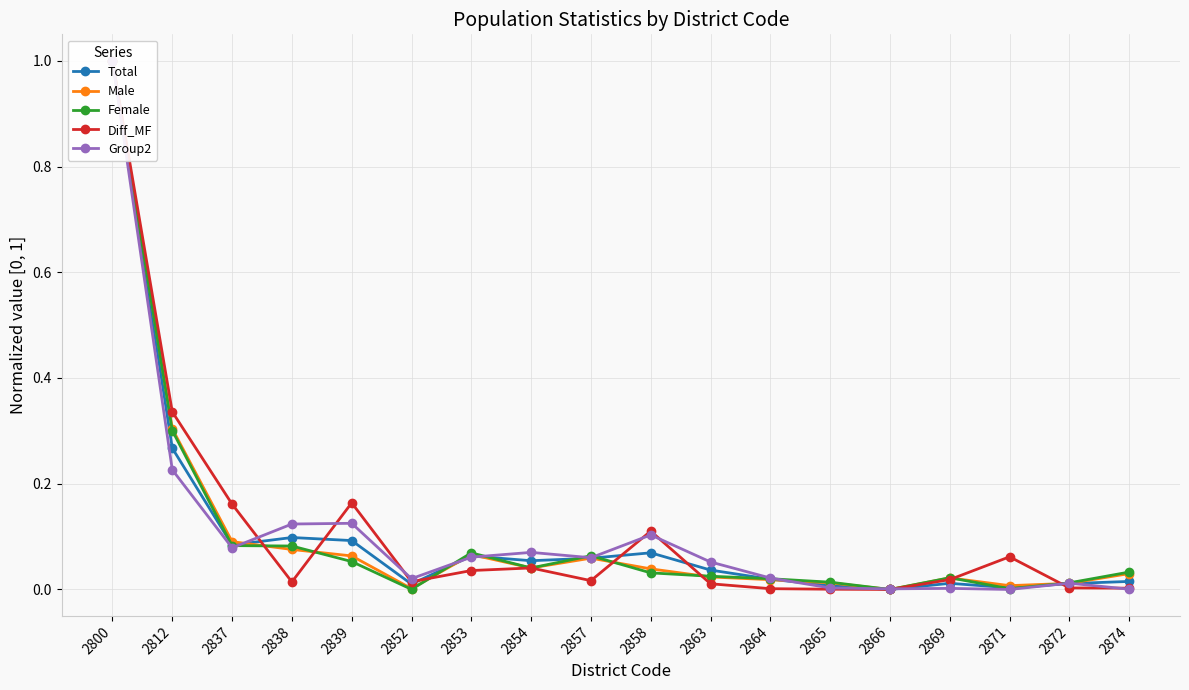

Reading left to right, list all the values displayed in this chart.

Total: 2800=1.0	2812=0.3	2837=0.1	2838=0.1	2839=0.1	2852=0.0	2853=0.1	2854=0.1	2857=0.1	2858=0.1	2863=0.0	2864=0.0	2865=0.0	2866=0.0	2869=0.0	2871=0.0	2872=0.0	2874=0.0
Male: 2800=1.0	2812=0.3	2837=0.1	2838=0.1	2839=0.1	2852=0.0	2853=0.1	2854=0.0	2857=0.1	2858=0.0	2863=0.0	2864=0.0	2865=0.0	2866=0.0	2869=0.0	2871=0.0	2872=0.0	2874=0.0
Female: 2800=1.0	2812=0.3	2837=0.1	2838=0.1	2839=0.1	2852=0.0	2853=0.1	2854=0.0	2857=0.1	2858=0.0	2863=0.0	2864=0.0	2865=0.0	2866=0.0	2869=0.0	2871=0.0	2872=0.0	2874=0.0
Diff_MF: 2800=1.0	2812=0.3	2837=0.2	2838=0.0	2839=0.2	2852=0.0	2853=0.0	2854=0.0	2857=0.0	2858=0.1	2863=0.0	2864=0.0	2865=0.0	2866=0.0	2869=0.0	2871=0.1	2872=0.0	2874=0.0
Group2: 2800=1.0	2812=0.2	2837=0.1	2838=0.1	2839=0.1	2852=0.0	2853=0.1	2854=0.1	2857=0.1	2858=0.1	2863=0.1	2864=0.0	2865=0.0	2866=0.0	2869=0.0	2871=0.0	2872=0.0	2874=0.0